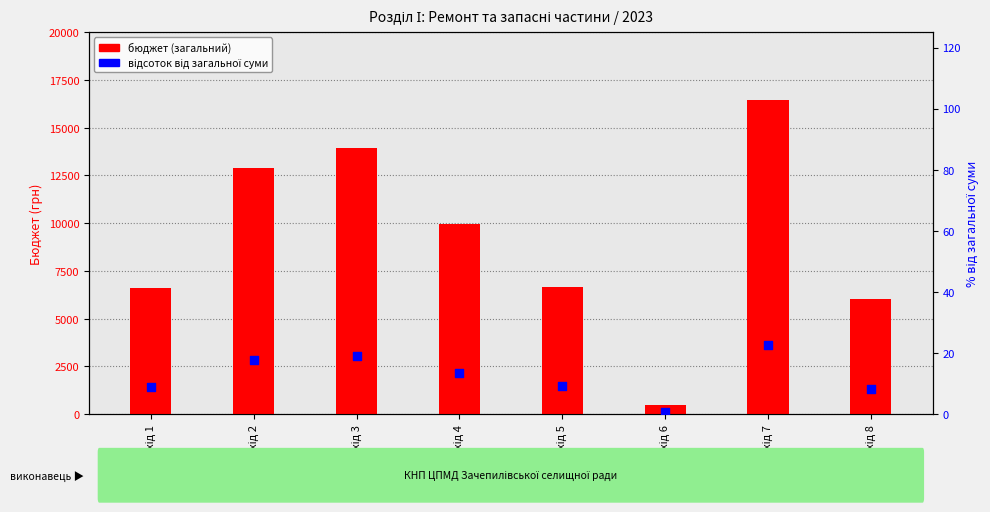

At how many categories does at least one series exceed 12348?

3